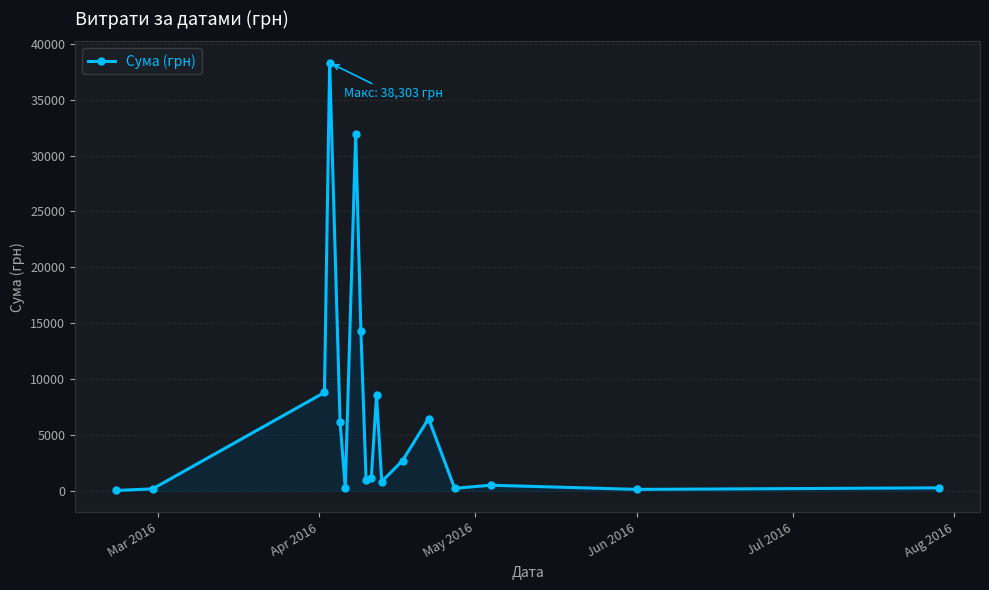

True or false: there are more than 0 points higher than both neighbors.

True